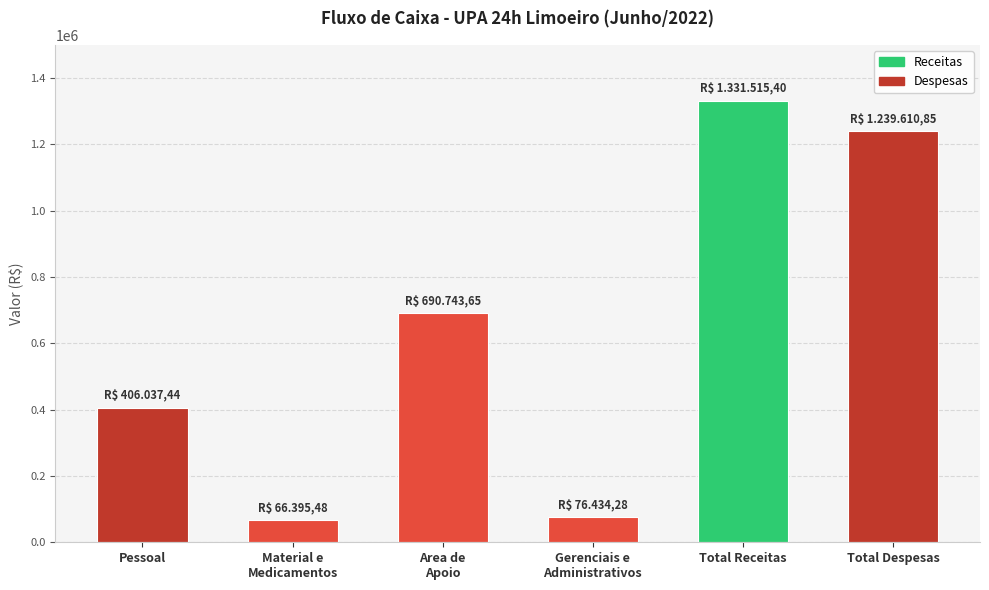

What is the label of the 2nd bar from the left?

Material e
Medicamentos